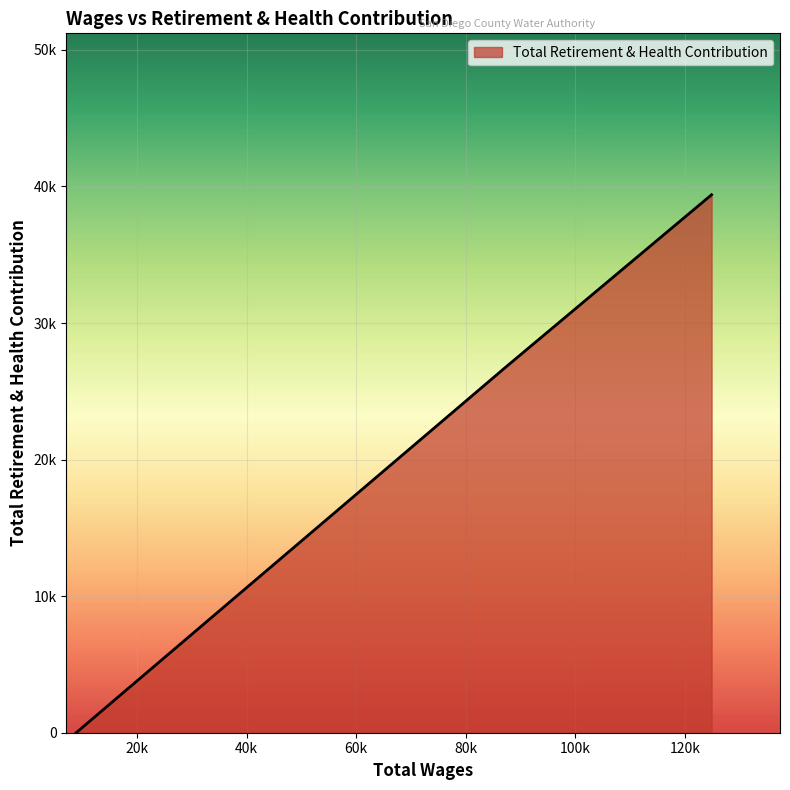

What is the label of the 2nd point from the left?

87208.0